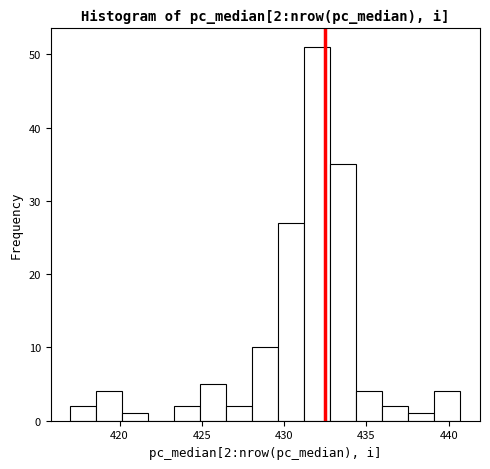

Read against the x-axis, roughly where is the centre of the tallest bar?

432.0